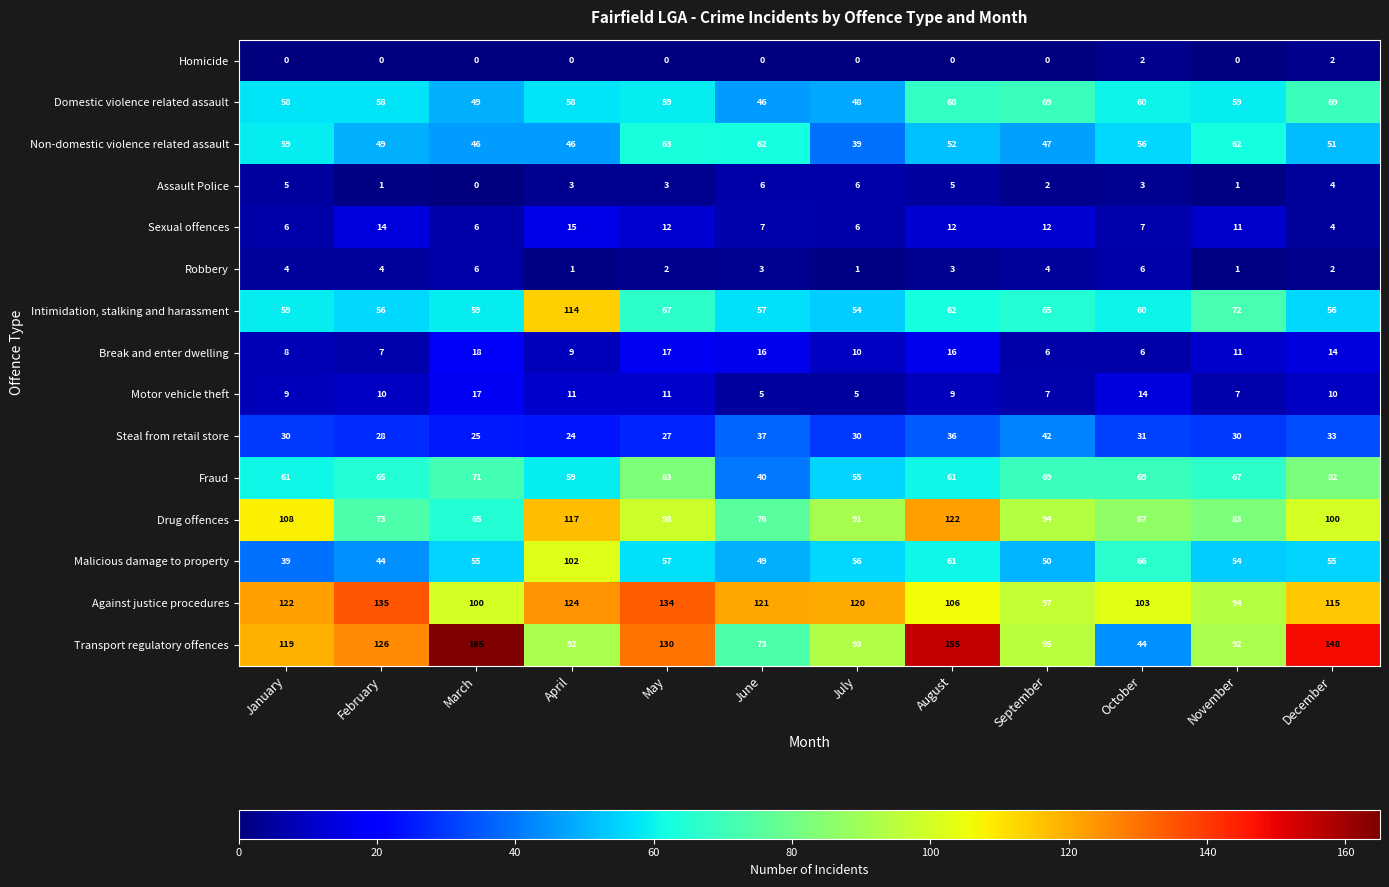

True or false: Non-domestic violence related assault has a value of 20 at April.

False